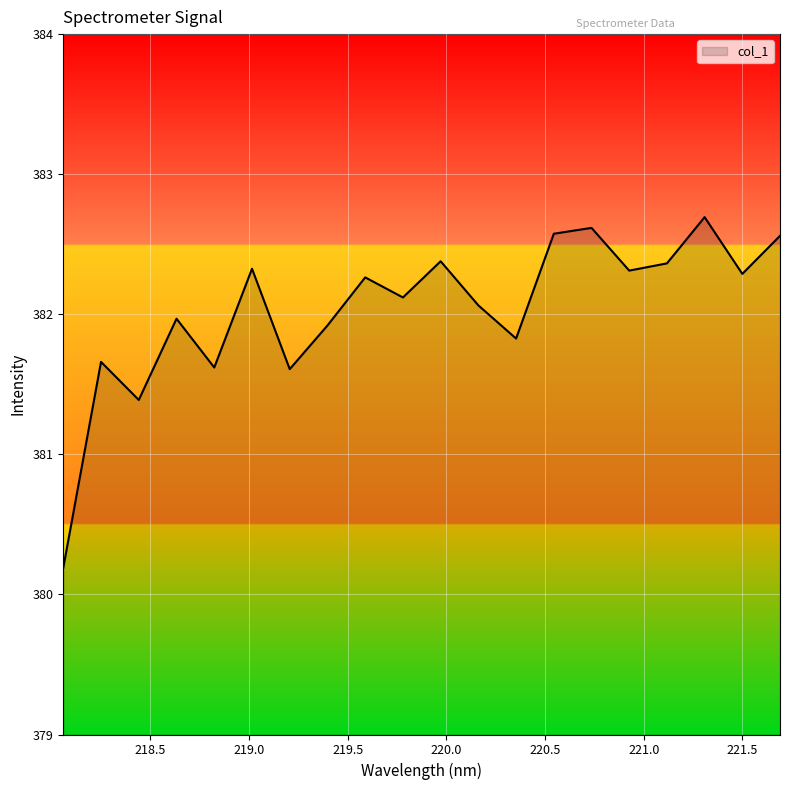

What is the smallest value displayed?

380.2